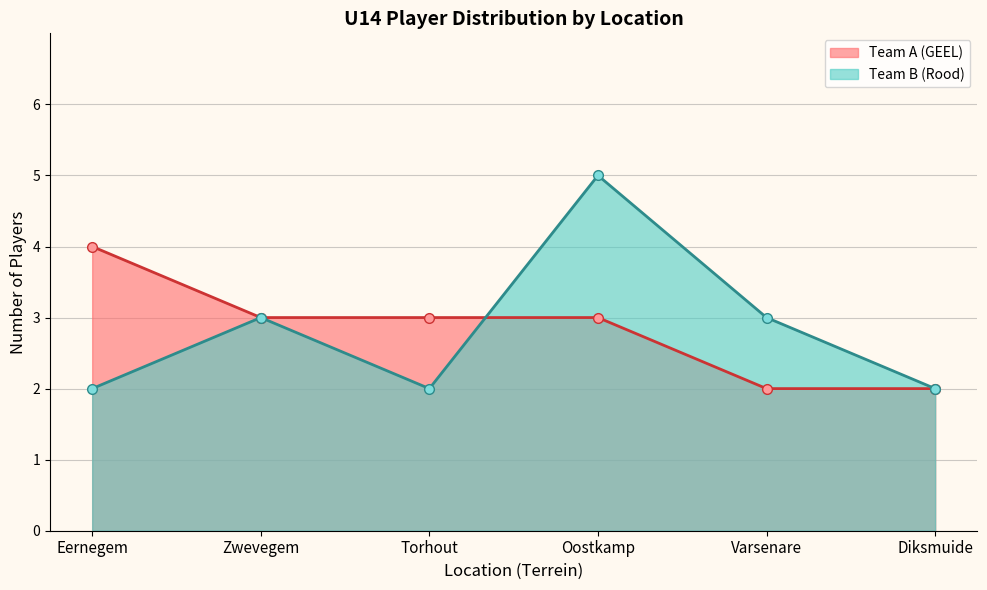

What is the total value across all series at Torhout?

5